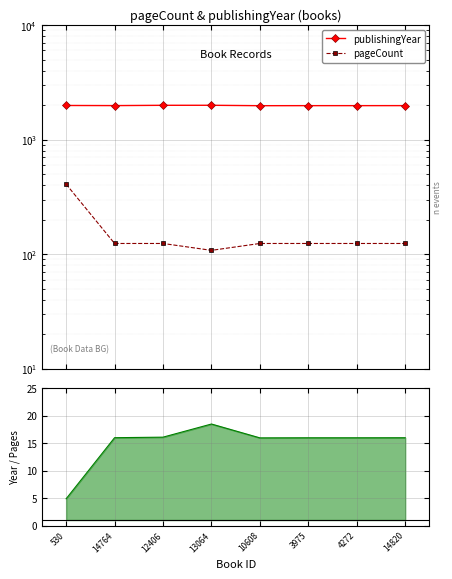

True or false: pageCount and publishingYear cross at least once.

False